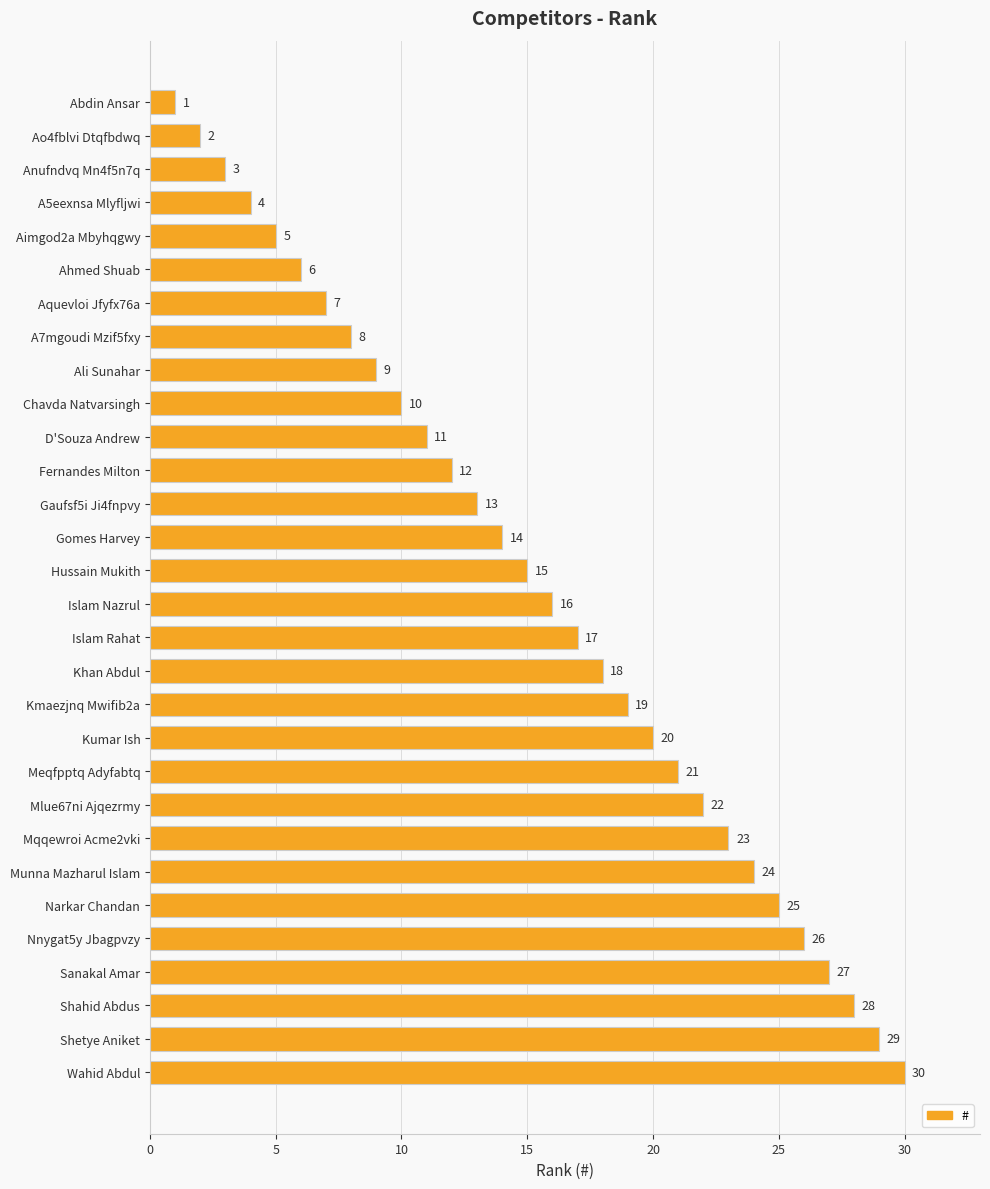

Approximately how many times larger is the value at Sanakal Amar compared to Islam Rahat?

1.6